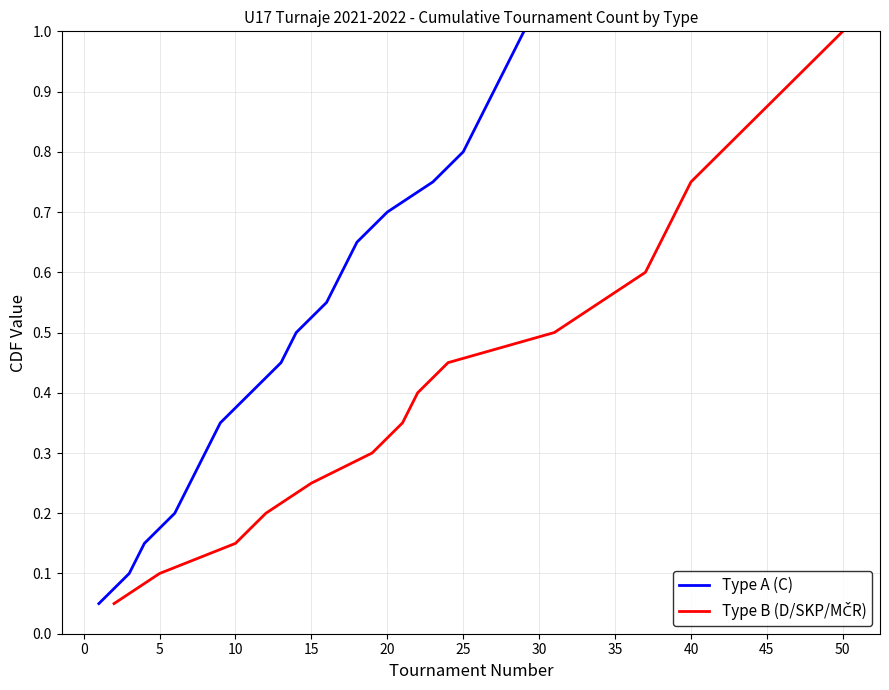

How many lines are shown in the chart?

2